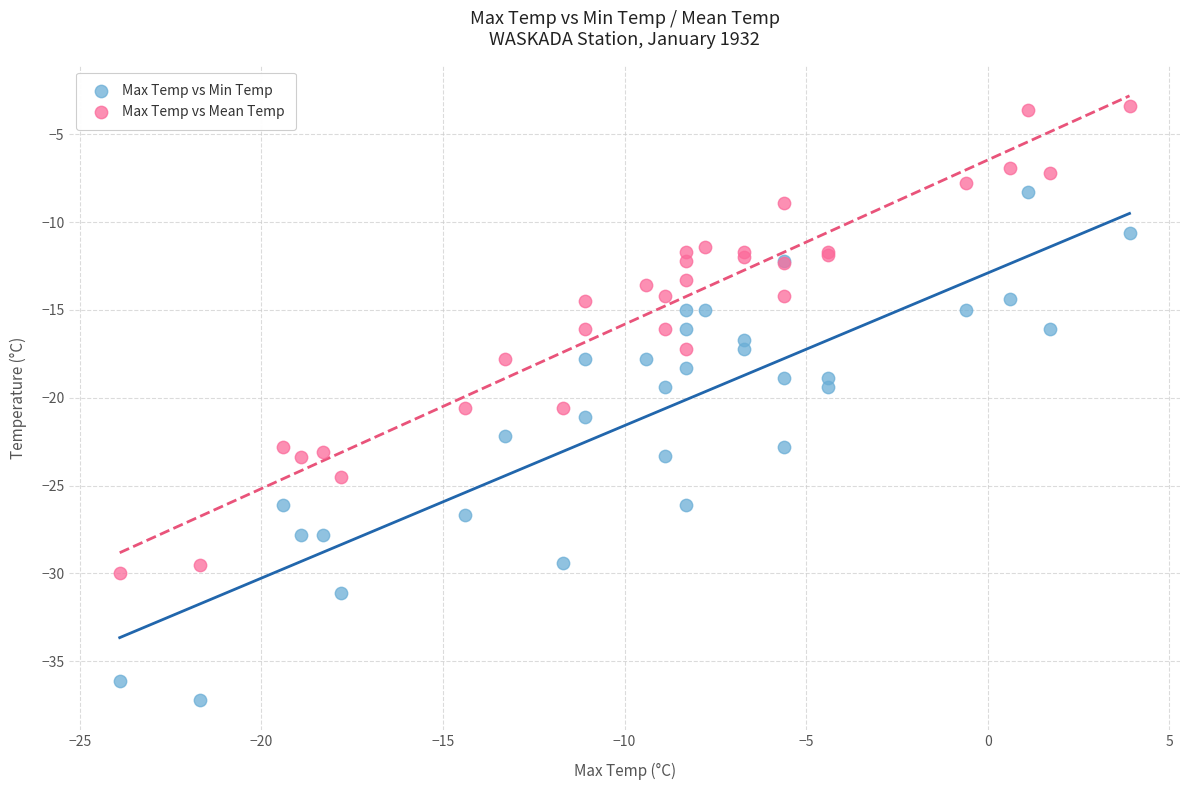

What is the X range (max minus min) for the scatter plot?

27.8